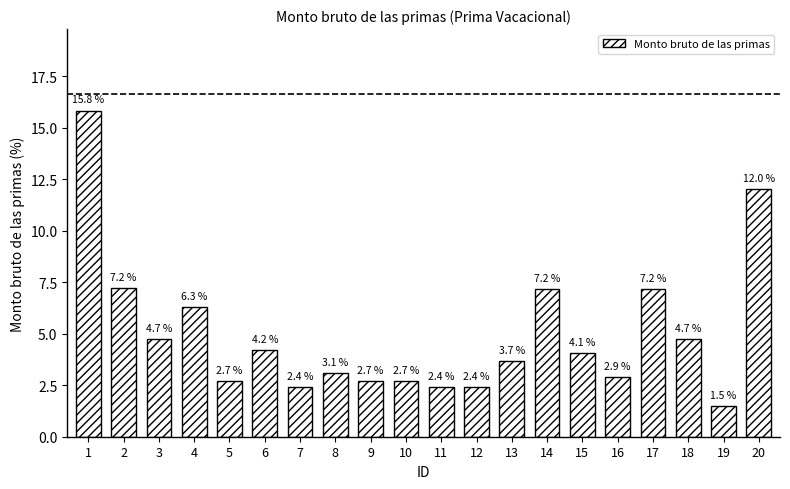

The value at 20 is 12.0. True or false?

True